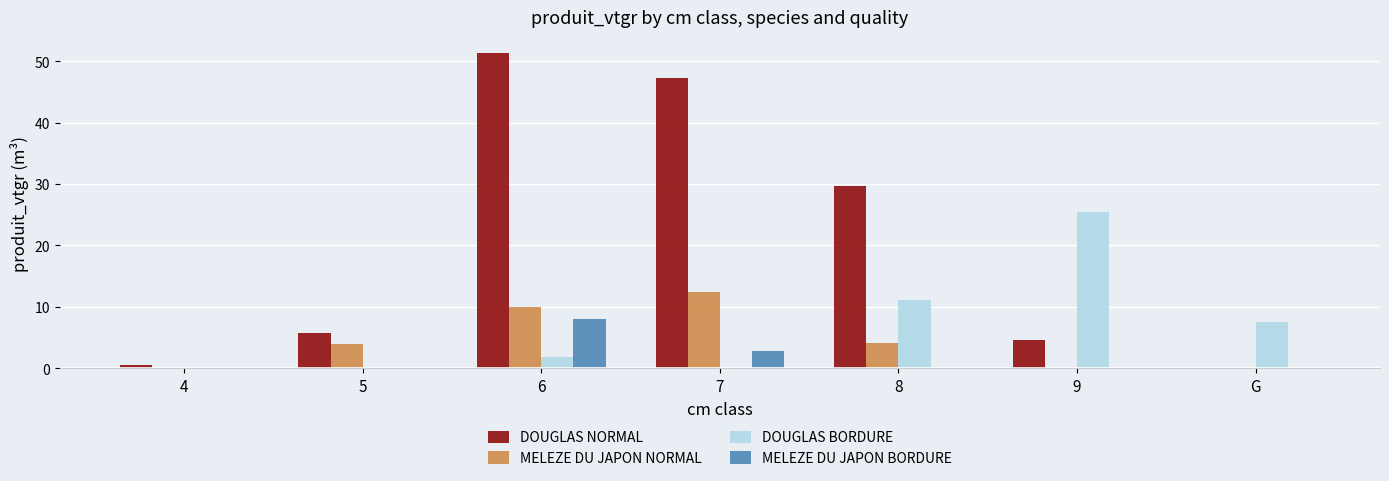

Are the bars horizontal?

No